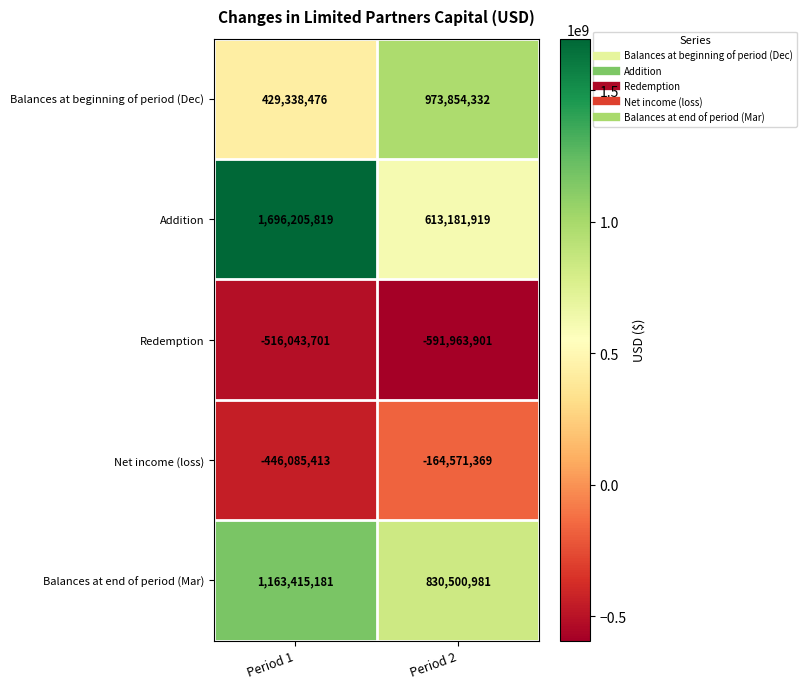

What is the total value across all series at Period 2?

1661001962